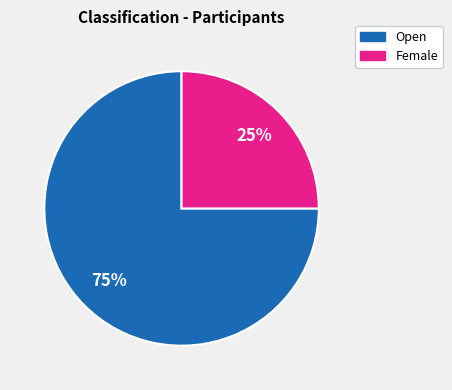

Approximately how many times larger is the value at Female compared to Open?

0.3